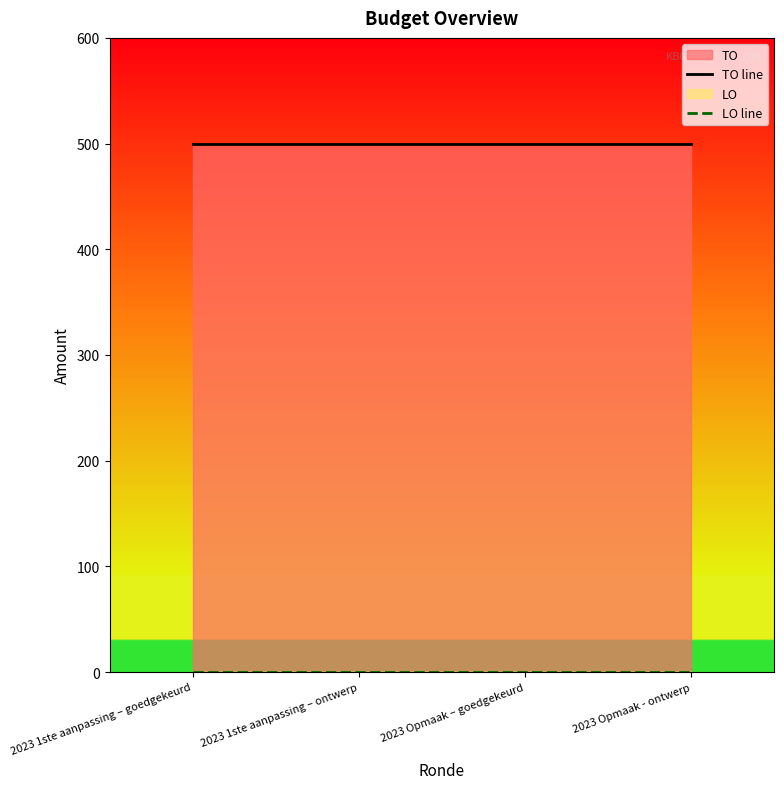

True or false: TO line has more than 1 interior local peaks.

False